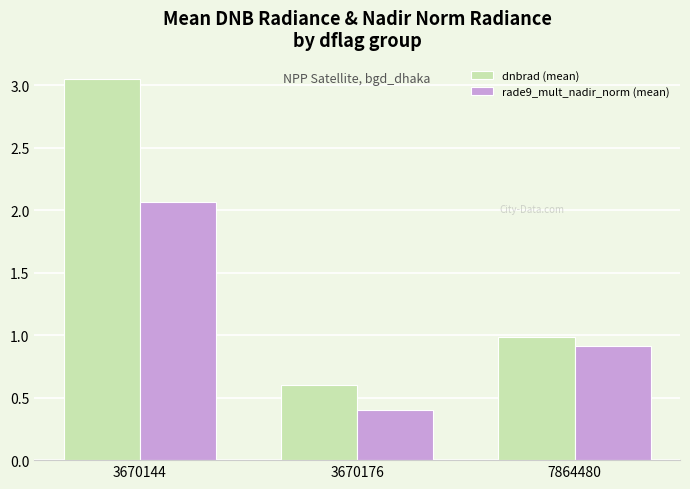

What is the lowest value of the rade9_mult_nadir_norm (mean) series?

0.4